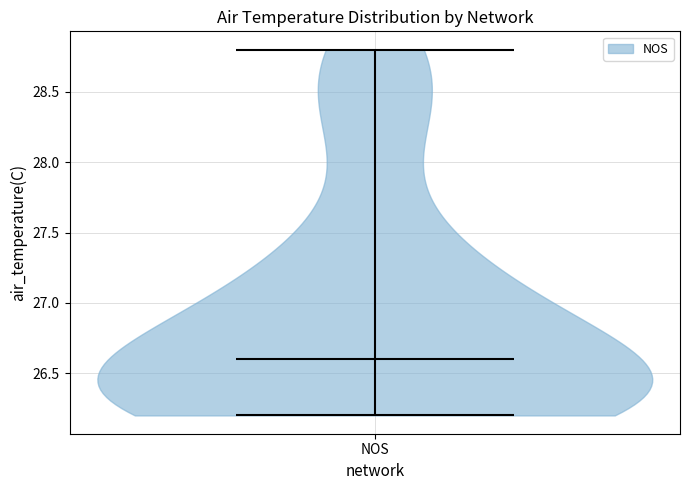

Read this violin plot against the y-axis: where its median line is, and the lowest and highest points the violin reaches. The values are not printed on the chart, so give them approximately, as read against the axis.

median line 26.6, lowest point 26.2, highest point 28.8